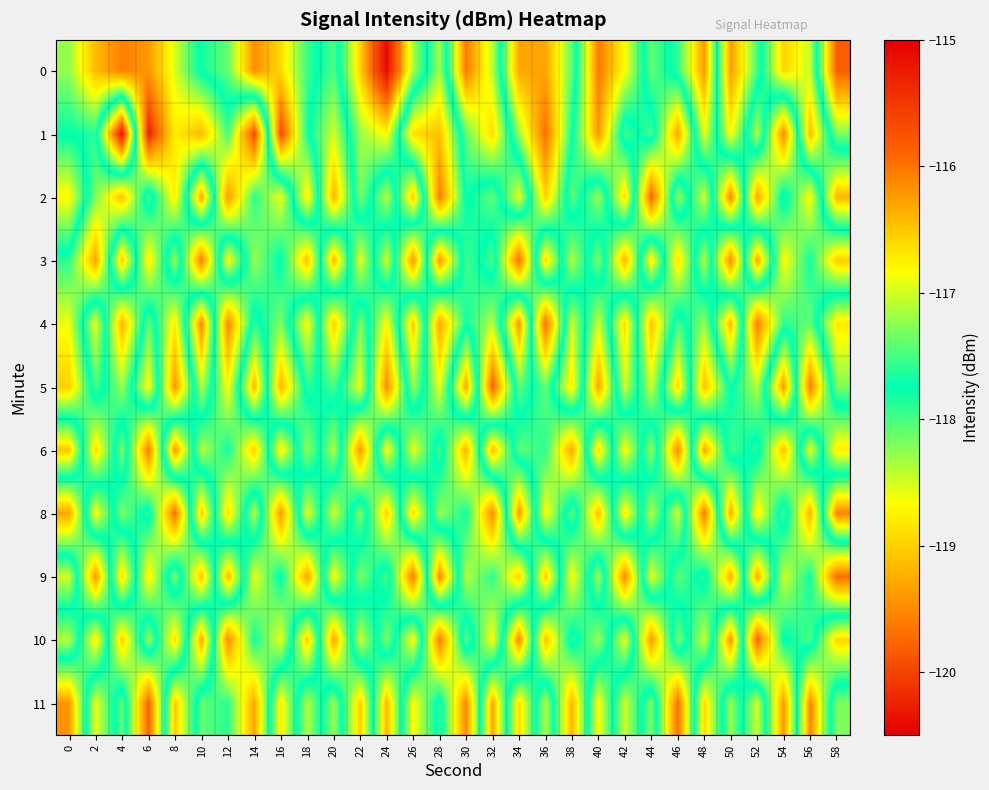

How many categories are shown in the chart?

30